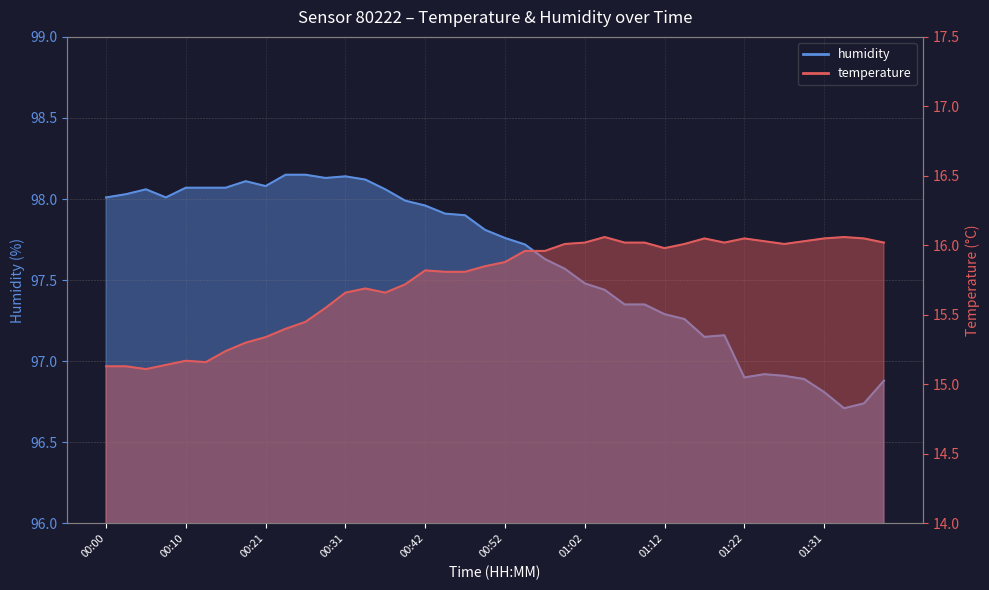

Does the chart display data point markers on the line(s)?

No